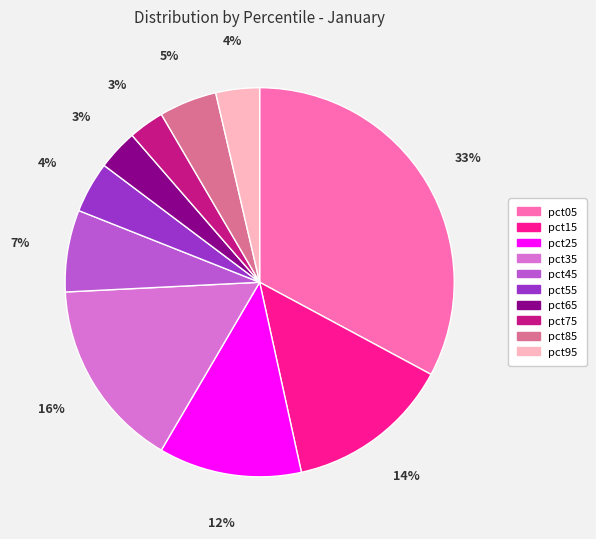

Does pct75 account for over 50% of the chart?

No